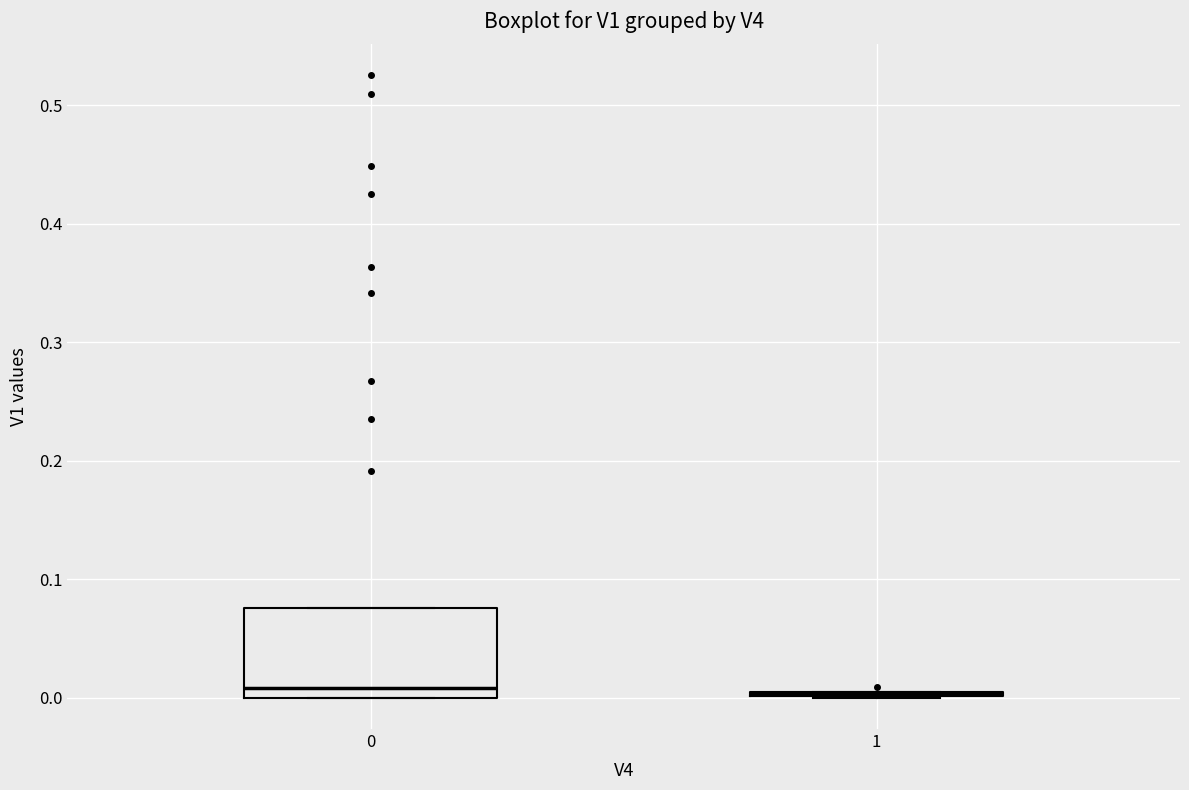

Reading left to right, read every box against the y-axis: the position of its median line, the range the box covers, and the ends of its whiskers. The values are not printed on the chart, so give them approximately, as read against the axis.

0: median 0.01, box 0.00 to 0.08, whiskers 0.00 to 0.08
1: box collapsed to a line at 0.00, whiskers 0.00 to 0.00